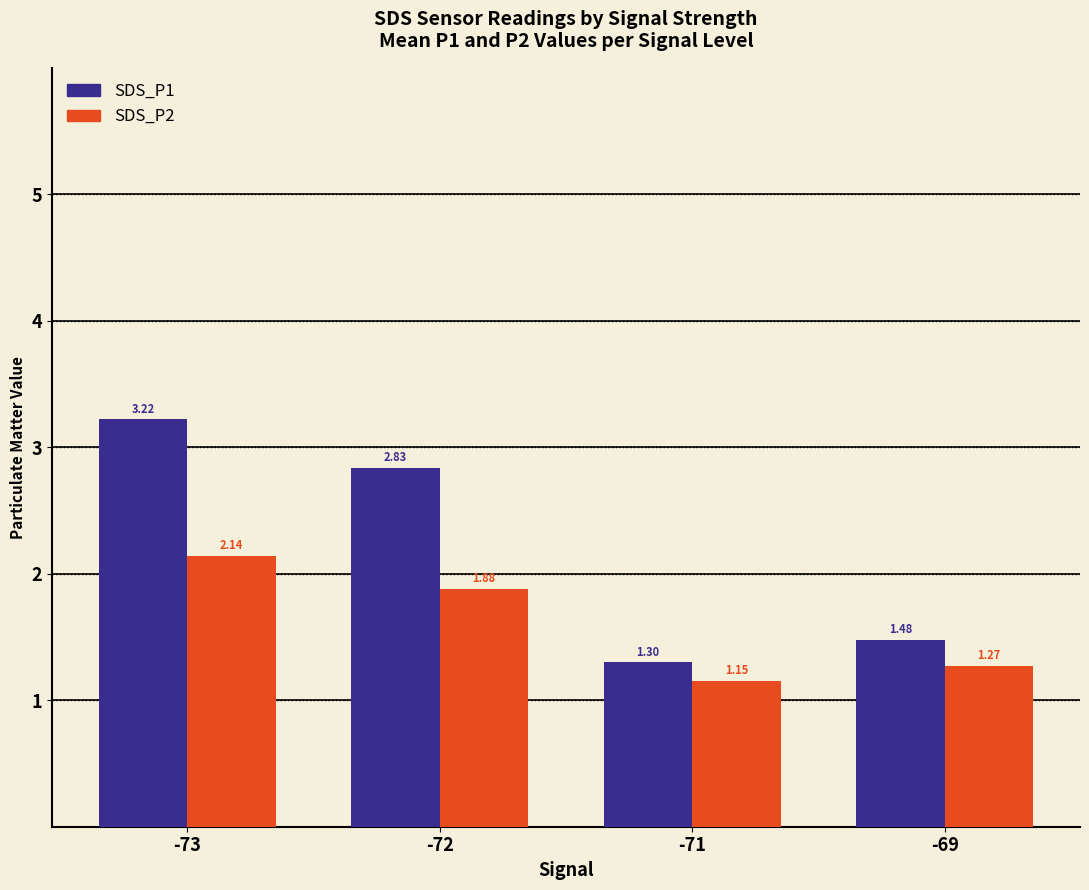

Which series has the largest range (max minus min)?

SDS_P1